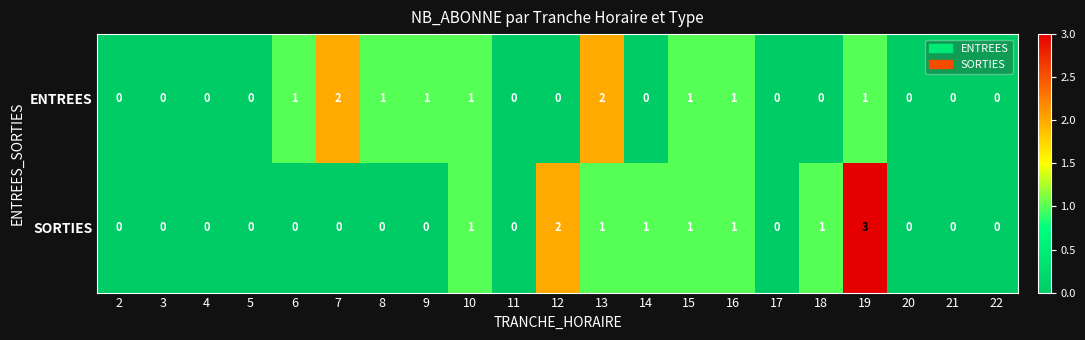

How many ENTREES values are between 0 and 1?

19